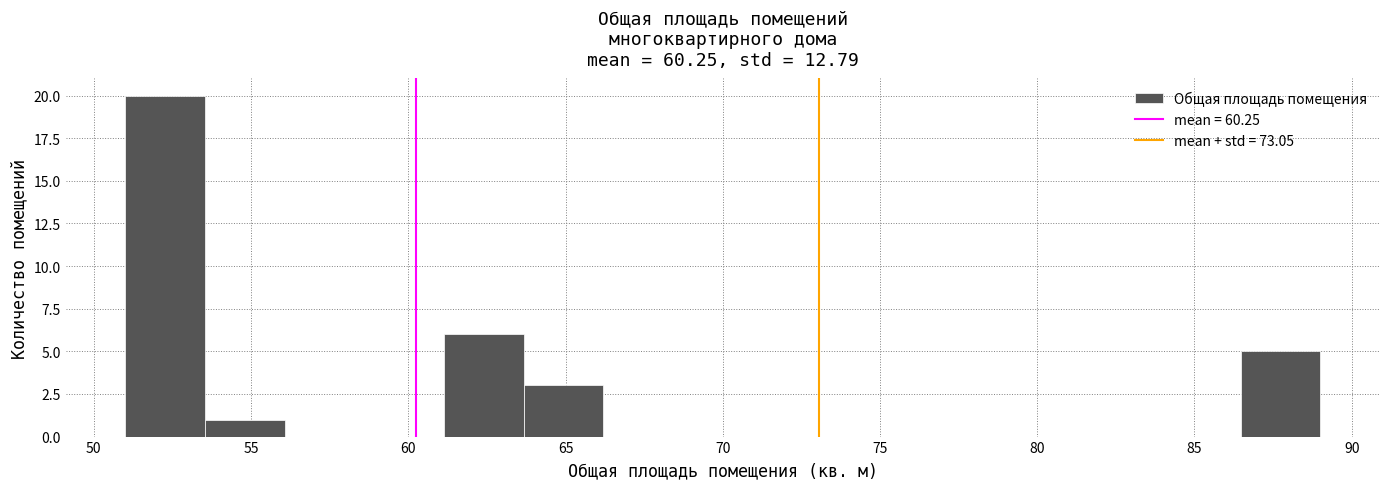

Reading left to right, transcribe this chart: for each bar, give the range it covers on the x-axis and its height. Neither the bar edges nor the heights are printed on the chart, so give them approximately, as read against the axes.

51.0 to 53.5: 20
53.5 to 56.0: 1
56.0 to 58.5: 0
58.5 to 61.0: 0
61.0 to 63.5: 6
63.5 to 66.0: 3
66.0 to 68.5: 0
68.5 to 71.5: 0
71.5 to 74.0: 0
74.0 to 76.5: 0
76.5 to 79.0: 0
79.0 to 81.5: 0
81.5 to 84.0: 0
84.0 to 86.5: 0
86.5 to 89.0: 5